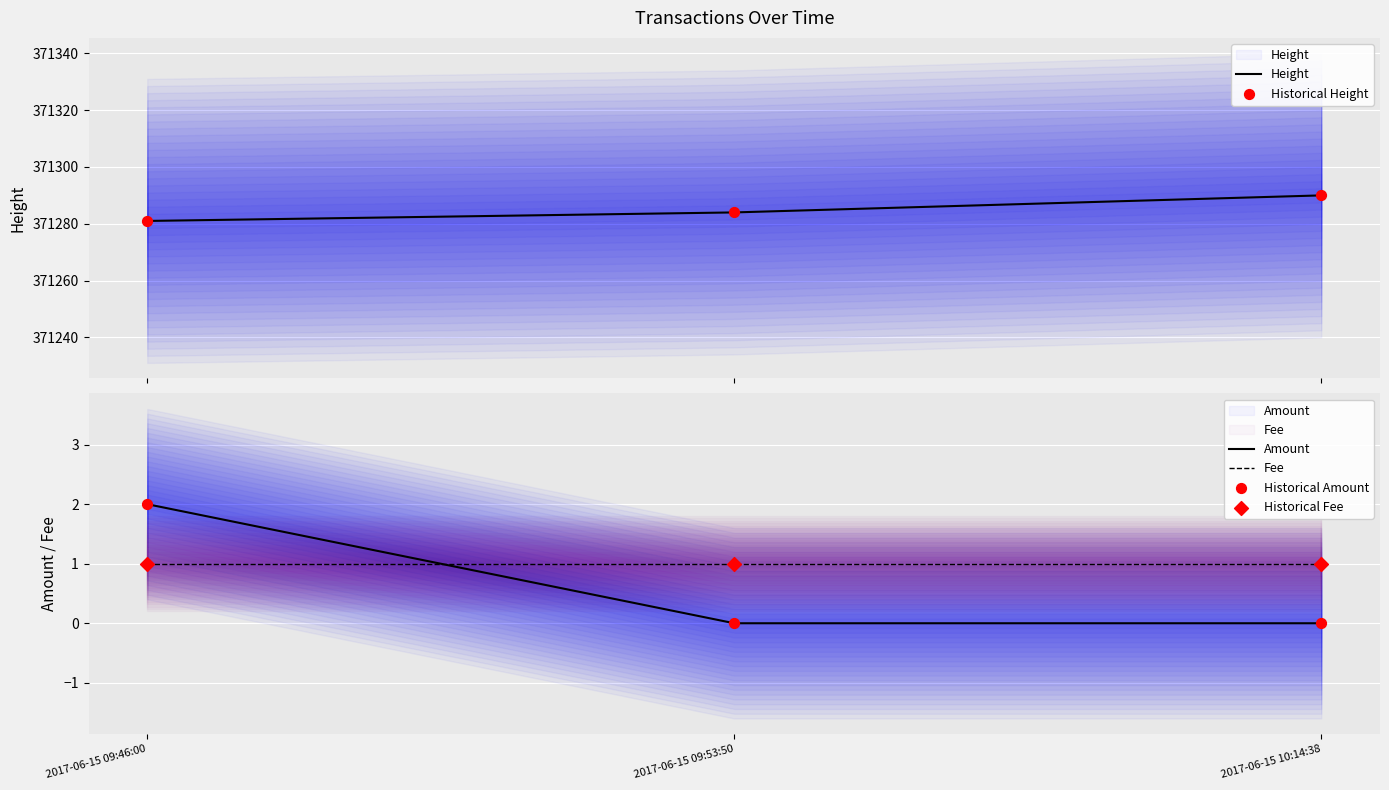

Which series contains the highest Y value?

Height